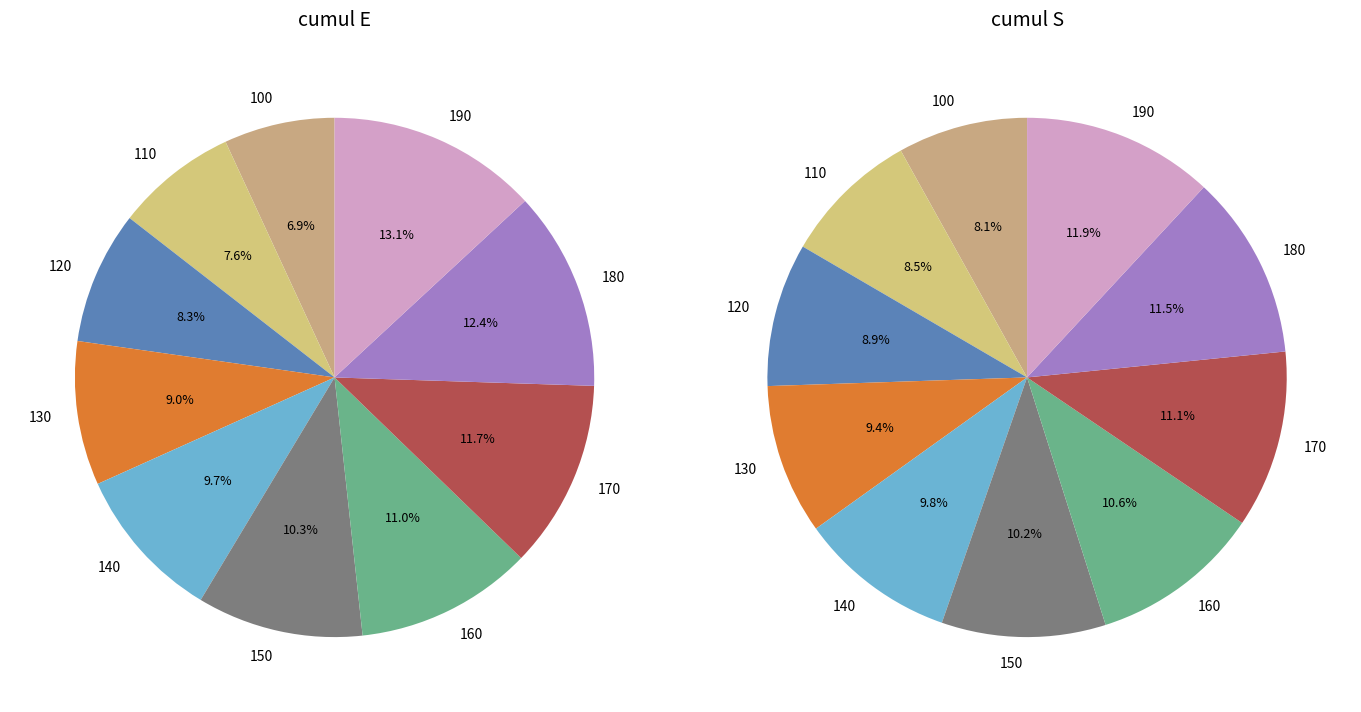

What percentage is the 5 slice, to the nearest percent?

10%